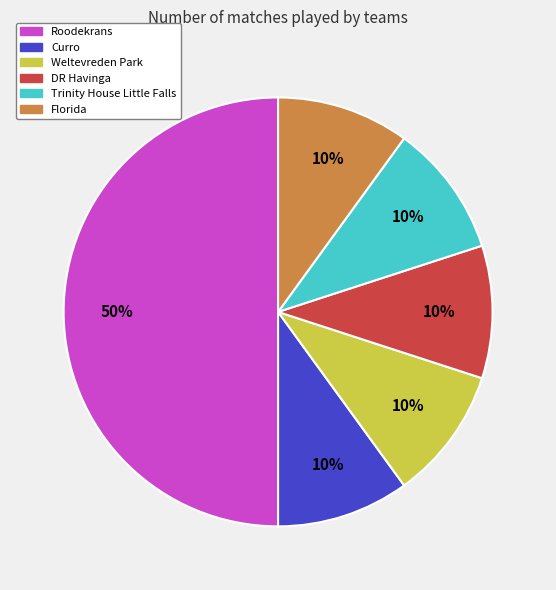

How many slices are in this pie chart?

6